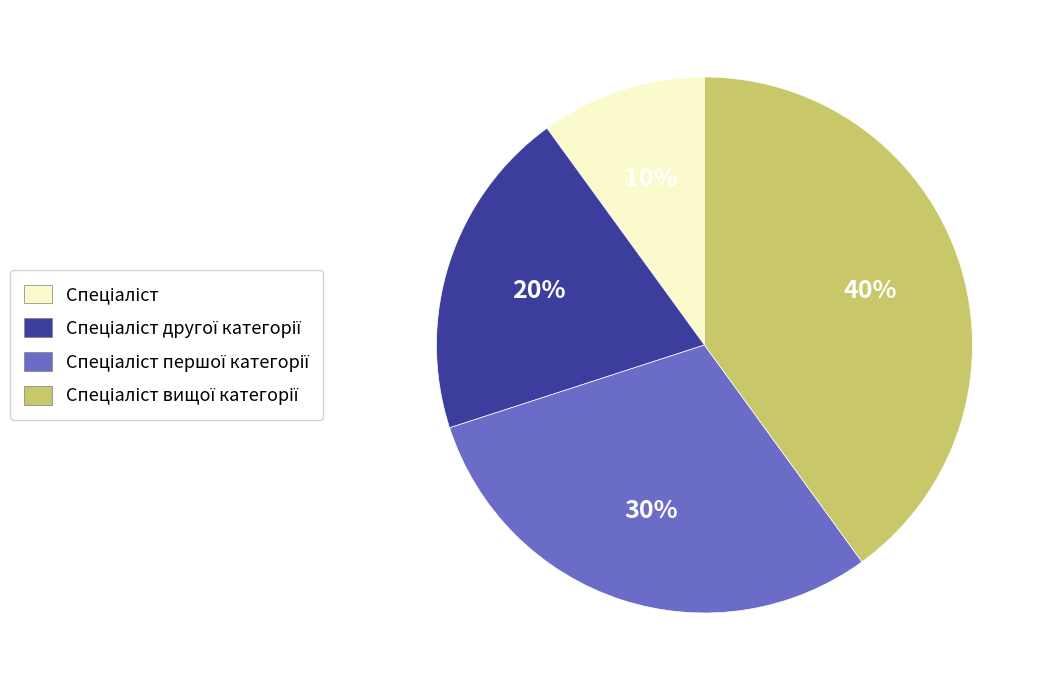

Is there any slice that represents more than half of the pie?

No